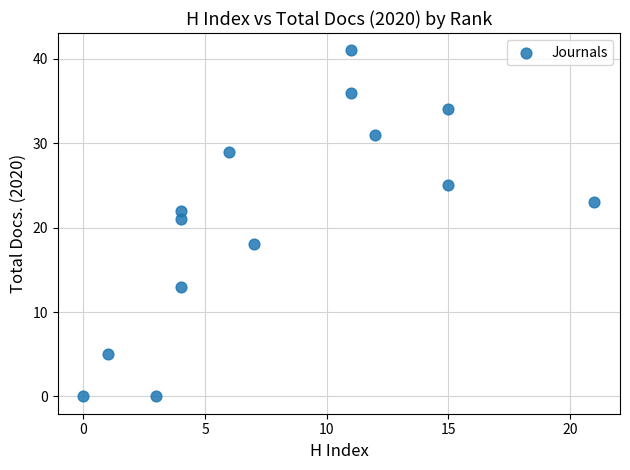

What is the range of Y values (max minus min)?

41